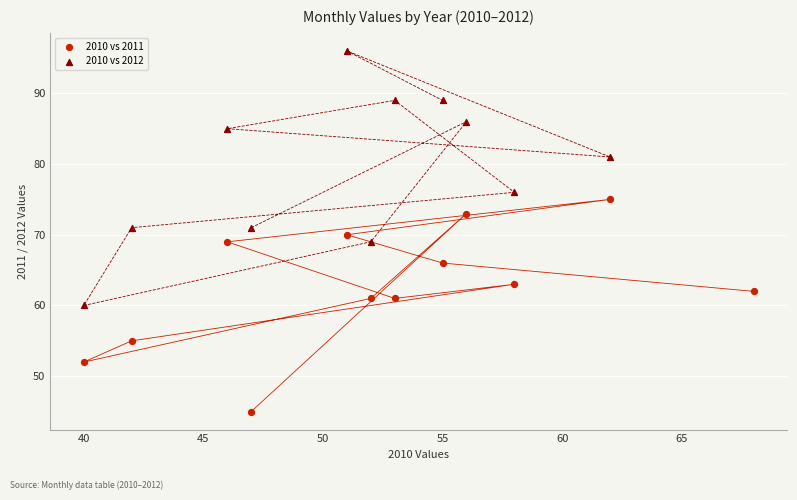

What are all the series names shown in the legend?

2010 vs 2011, 2010 vs 2012